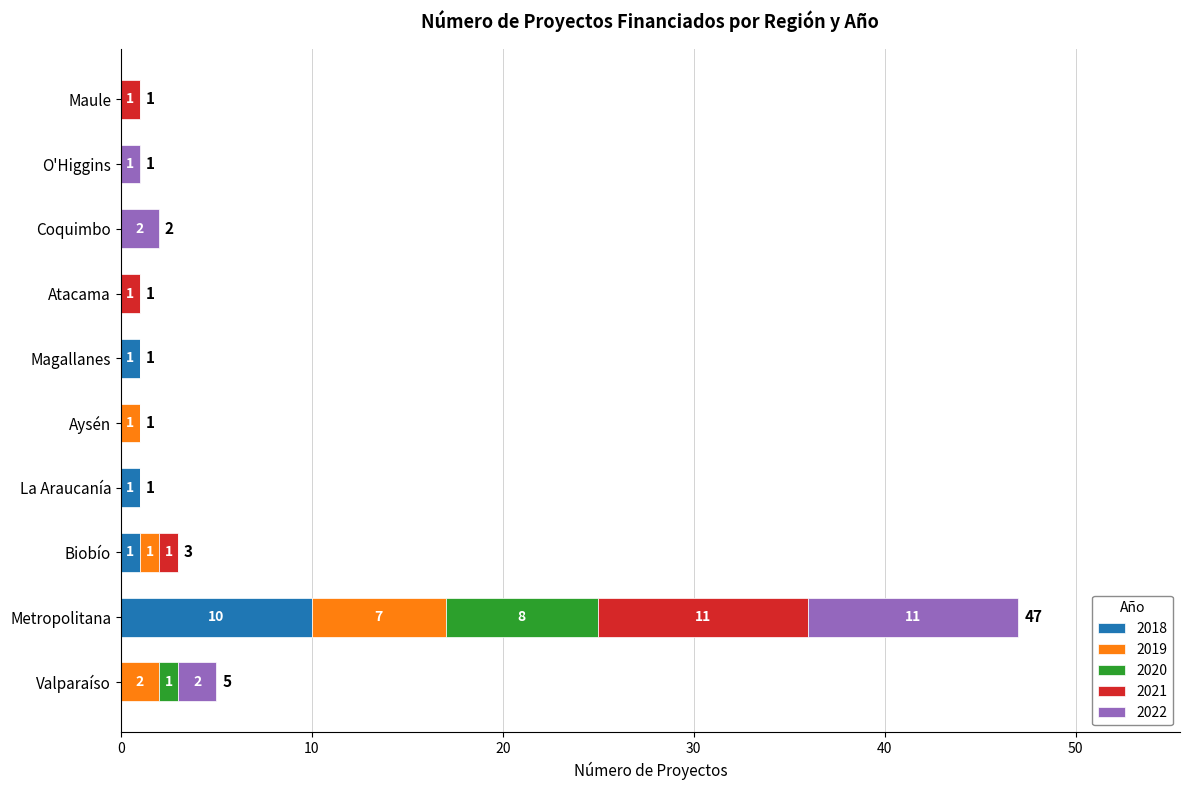

Is it true that 2018 equals 0 at Valparaíso?

True